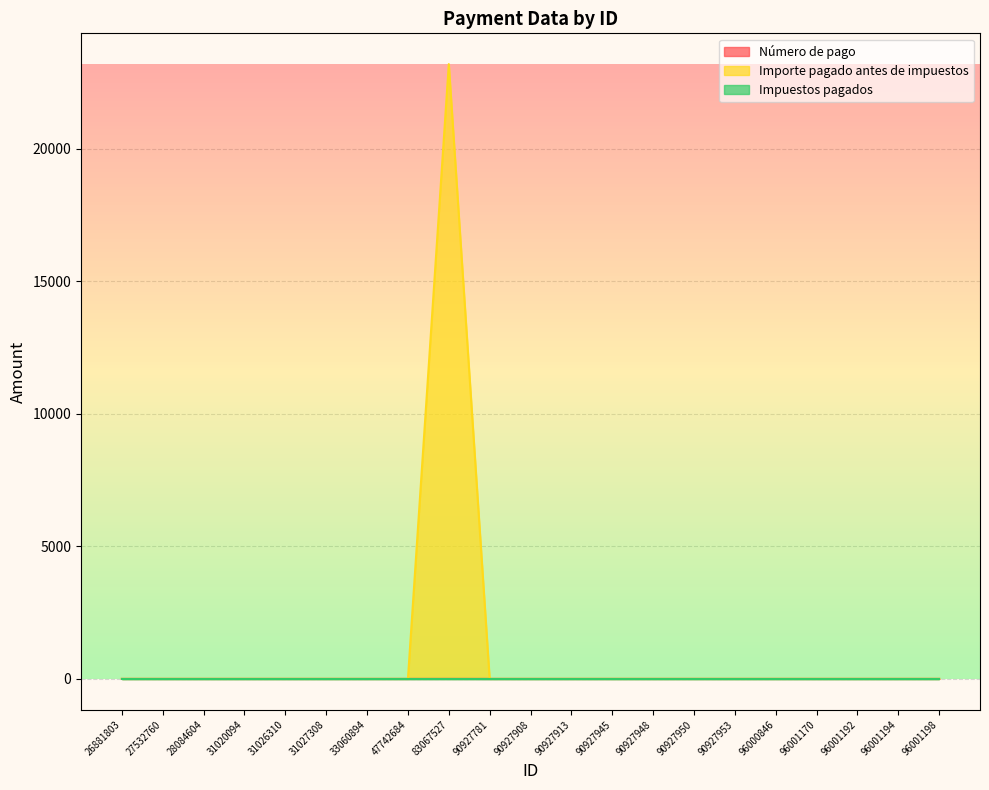

Is the value of Importe pagado antes de impuestos at 96001198 greater than the value of Número de pago at 28084604?

No